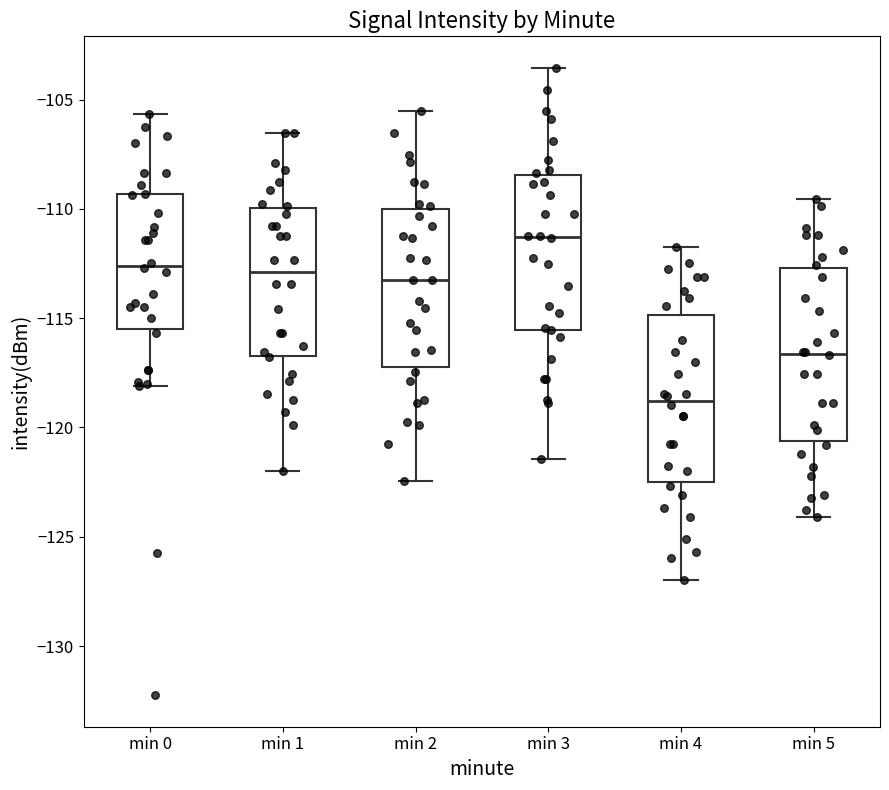

Reading left to right, transcribe this box plot: for each box, give where its median line is, the range the box spans, and where its two whiskers end, as read against the y-axis. The values are not printed on the chart, so give them approximately, as read against the axis.

min 0: median -112.5, box -115.5 to -109.5, whiskers -118.0 to -105.5
min 1: median -113.0, box -116.5 to -110.0, whiskers -122.0 to -106.5
min 2: median -113.0, box -117.0 to -110.0, whiskers -122.5 to -105.5
min 3: median -111.5, box -115.5 to -108.5, whiskers -121.5 to -103.5
min 4: median -119.0, box -122.5 to -115.0, whiskers -127.0 to -112.0
min 5: median -116.5, box -120.5 to -112.5, whiskers -124.0 to -109.5